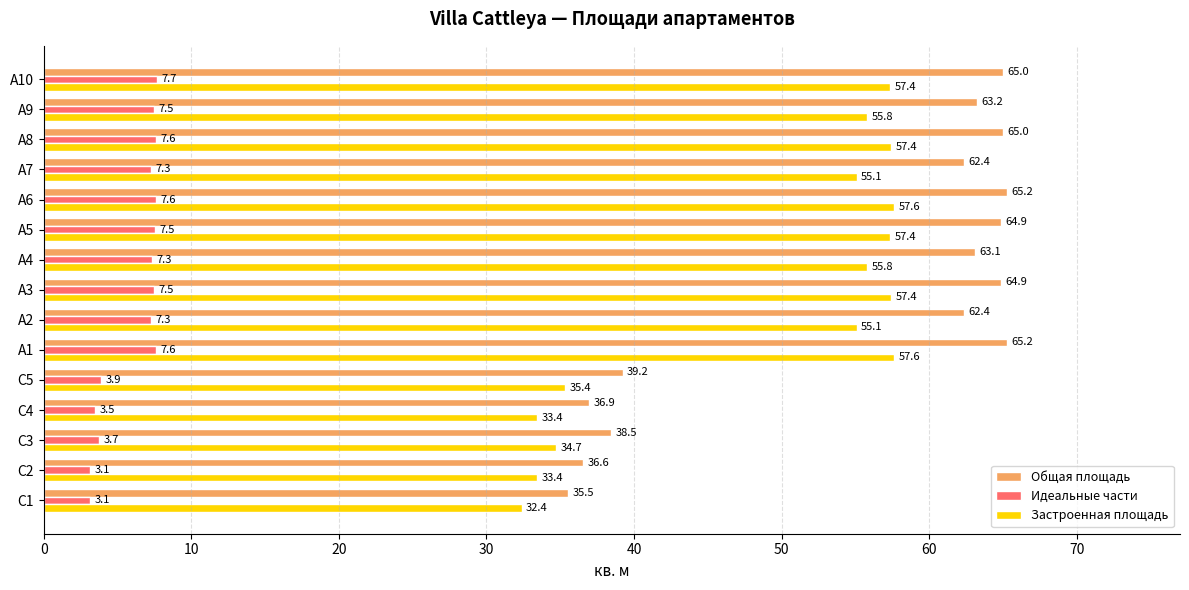

What is the difference between the second highest and minimum values in the Общая площадь series?

29.7